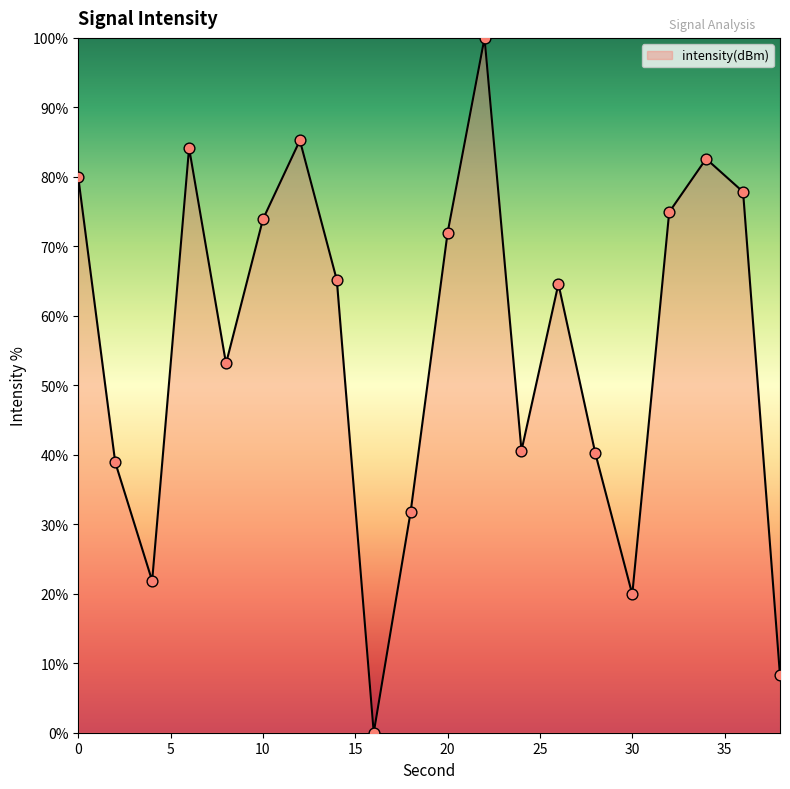

What is the maximum value shown in the chart?

100.0